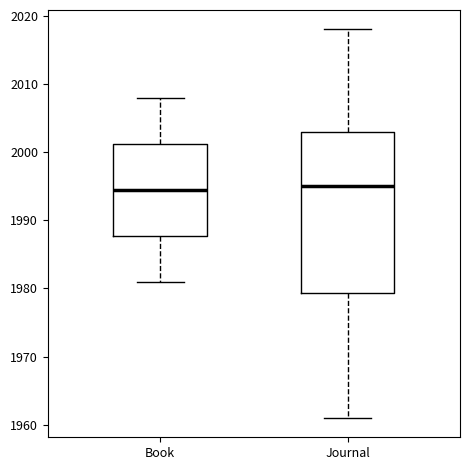

Reading left to right, read every box against the y-axis: the position of its median line, the range the box covers, and the ends of its whiskers. The values are not printed on the chart, so give them approximately, as read against the axis.

Book: median 1995, box 1988 to 2001, whiskers 1981 to 2008
Journal: median 1995, box 1979 to 2003, whiskers 1961 to 2018